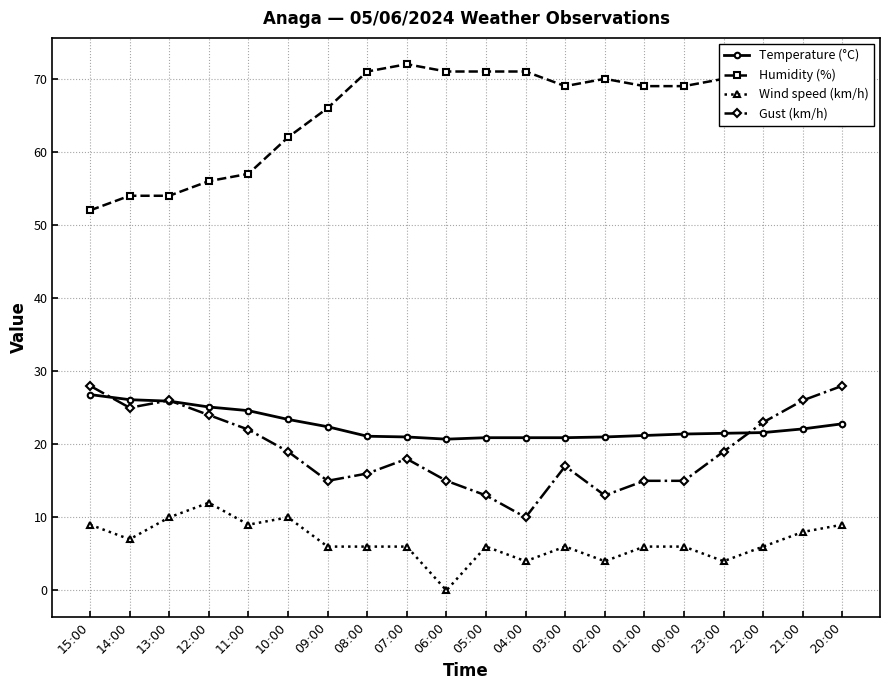

What is the minimum value for Humidity (%)?

52.0